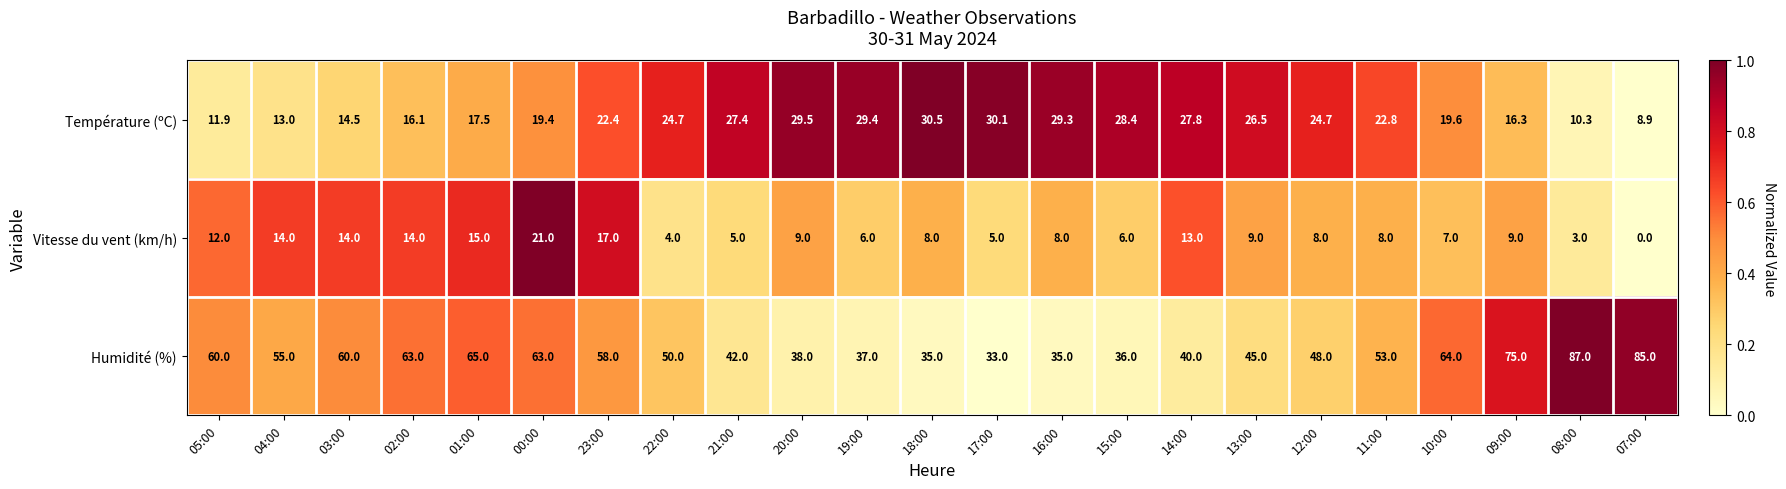

Which category has the lowest value in the Humidité (%) series?

17:00